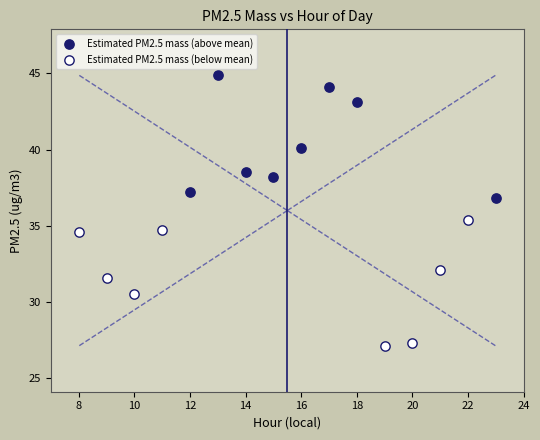

Which series reaches the minimum Y coordinate?

Estimated PM2.5 mass (below mean)